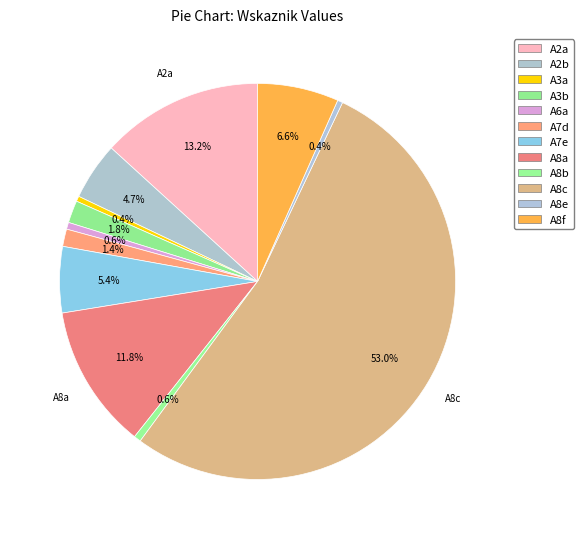

How many segments does this pie chart have?

12